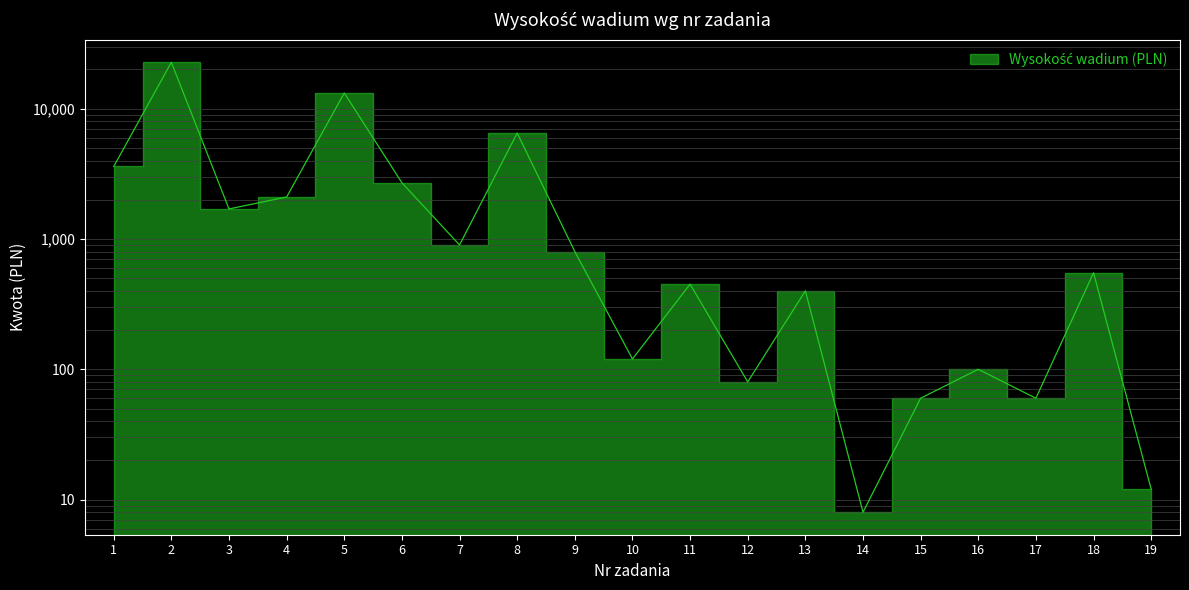

What is the ratio of the value at 2 to the value at 10?

189.2